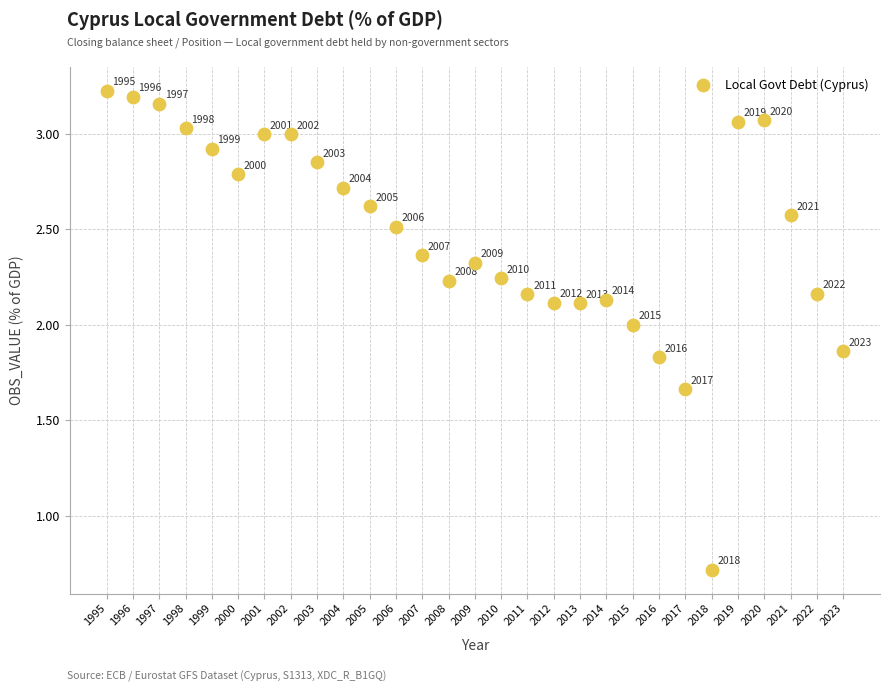

What Y value in the scatter plot is closest to 1?

0.7